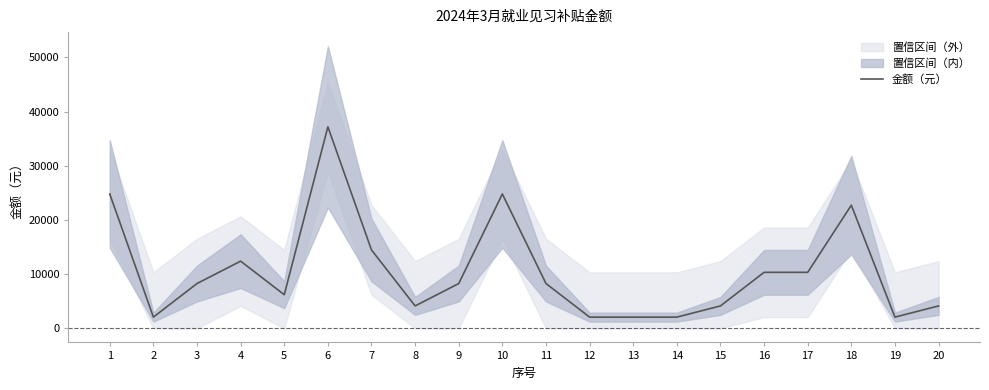

How many points are lower than both their immediate neighbors (excluding endpoints)?

4